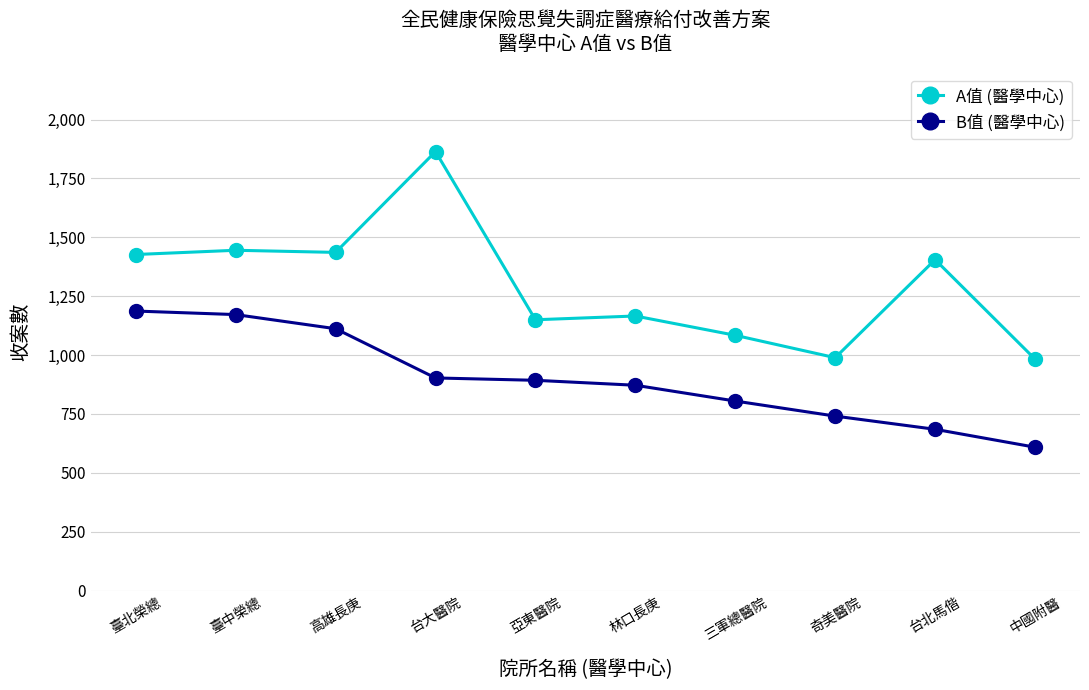

True or false: A值 (醫學中心) and B值 (醫學中心) cross at least once.

False